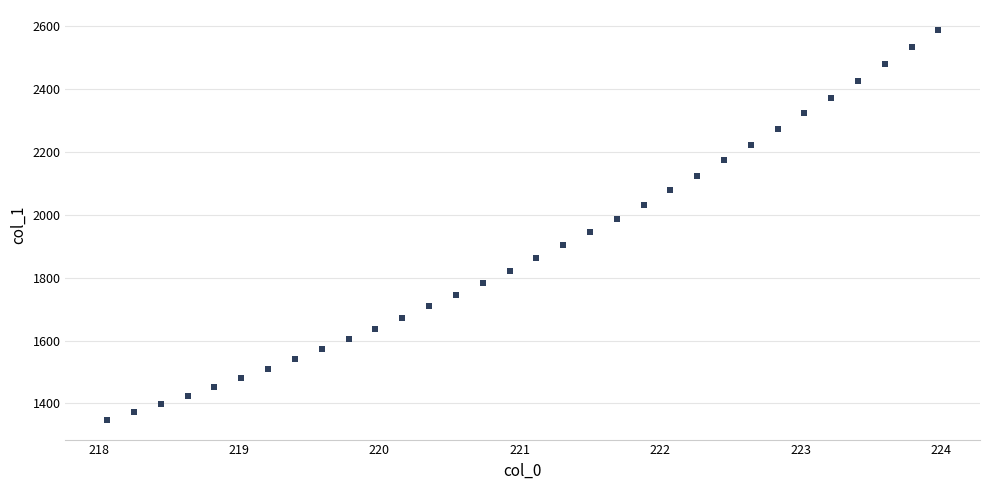

What is the range of Y values (max minus min)?

1243.0